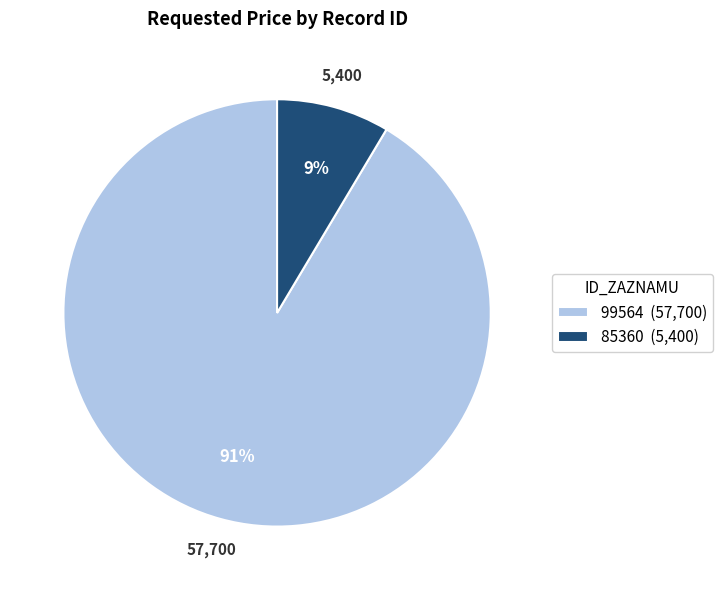

True or false: 85360 accounts for 16% of the total.

False